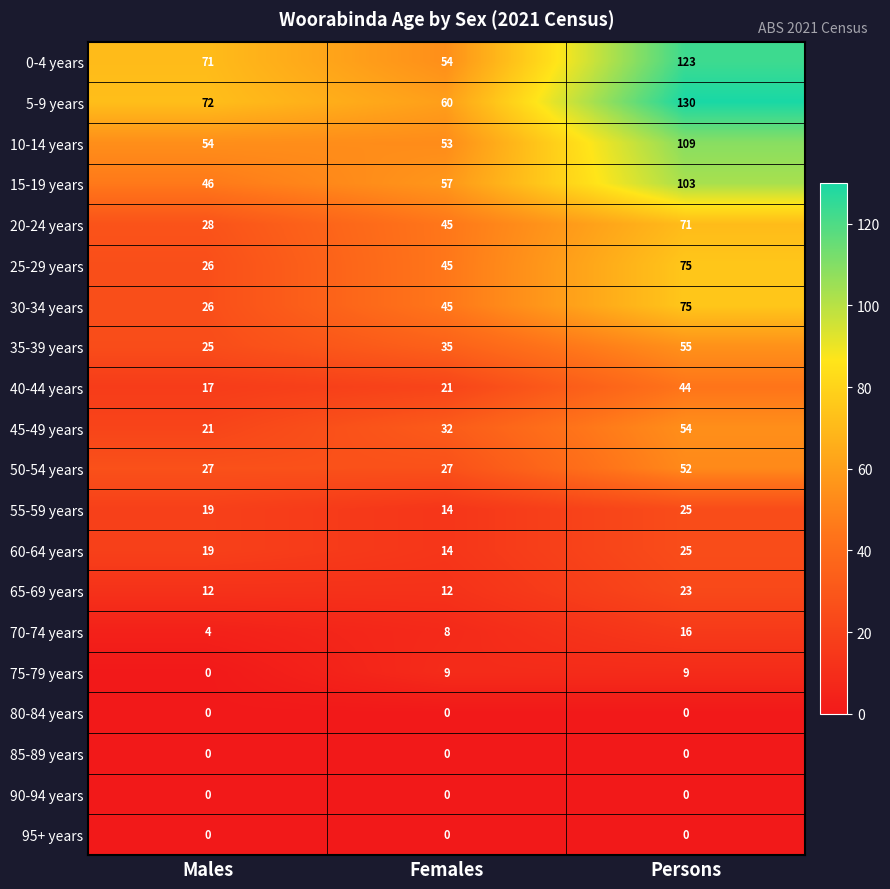

Rank the categories by 10-14 years value from highest to lowest.

Persons, Males, Females